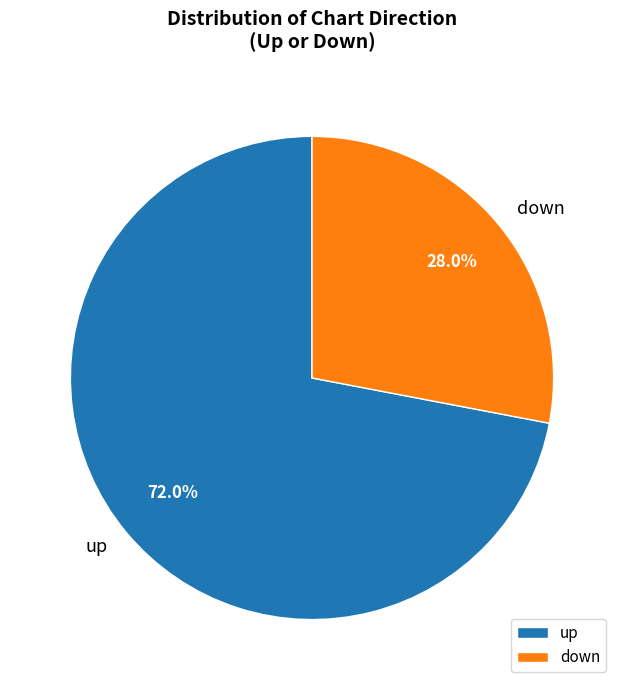

To the nearest percent, what percentage of the pie is down?

28%